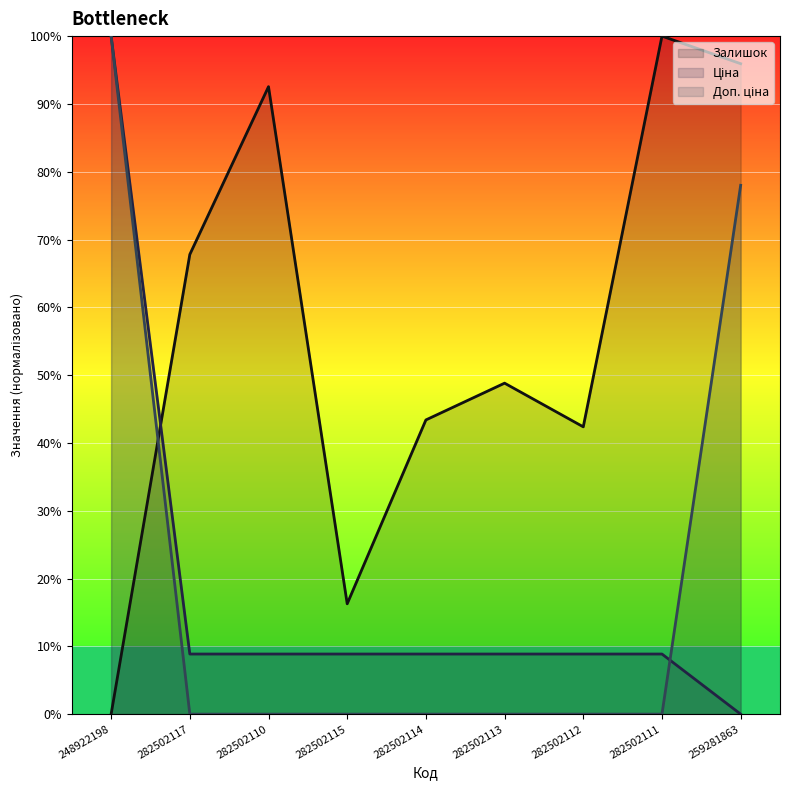

Does the chart display data point markers on the line(s)?

No